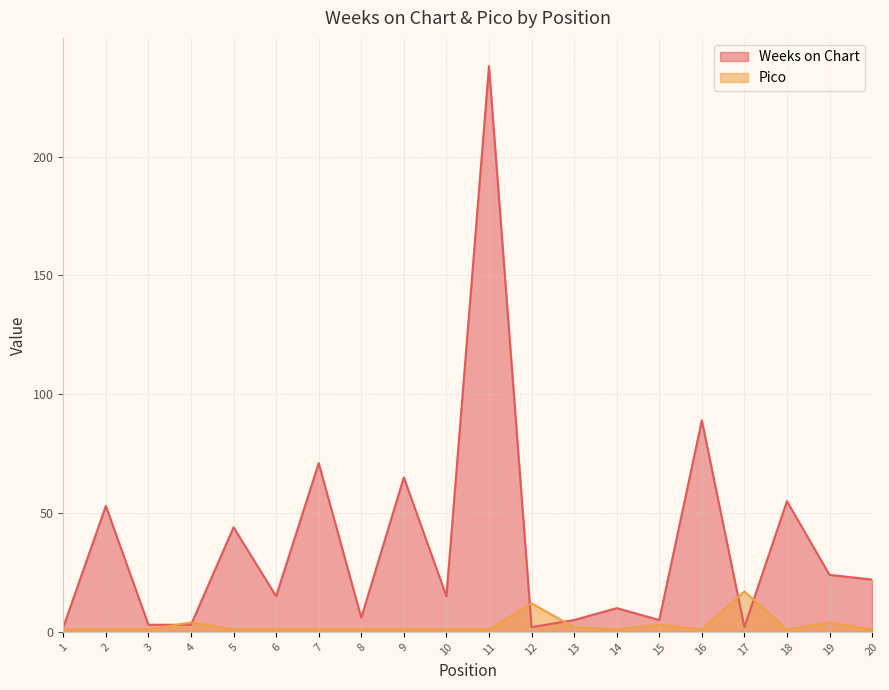

Does the chart have visible grid lines?

Yes